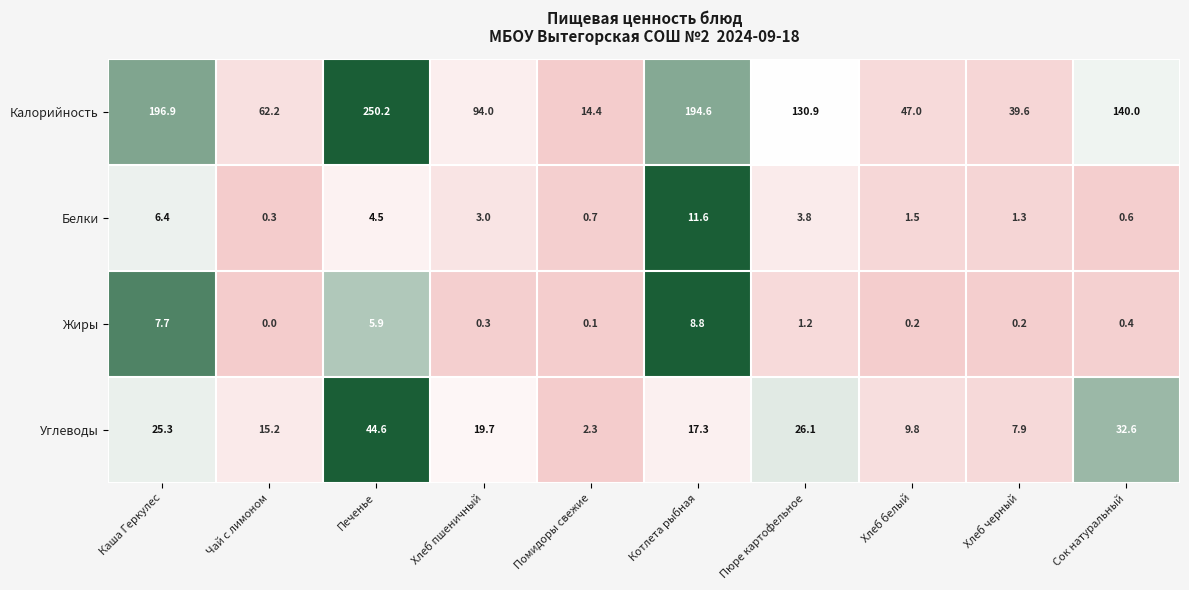

What value does the Калорийность series have at Пюре картофельное?

130.9